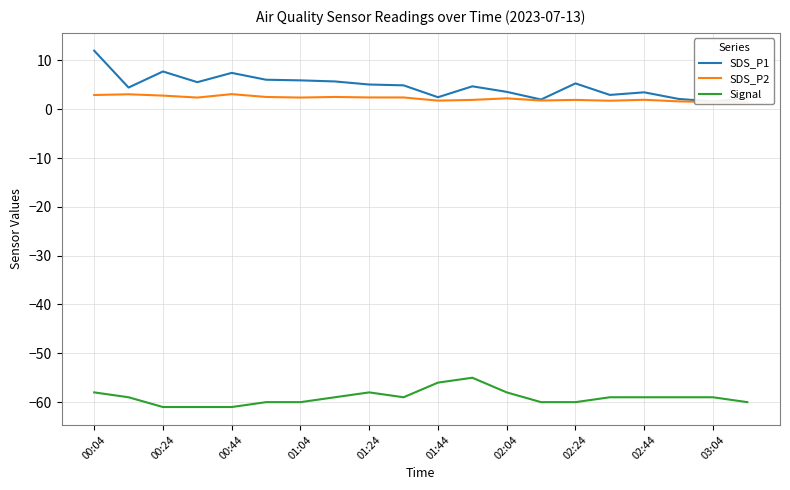

What is the spread (max minus min) of values at 01:04?

66.5